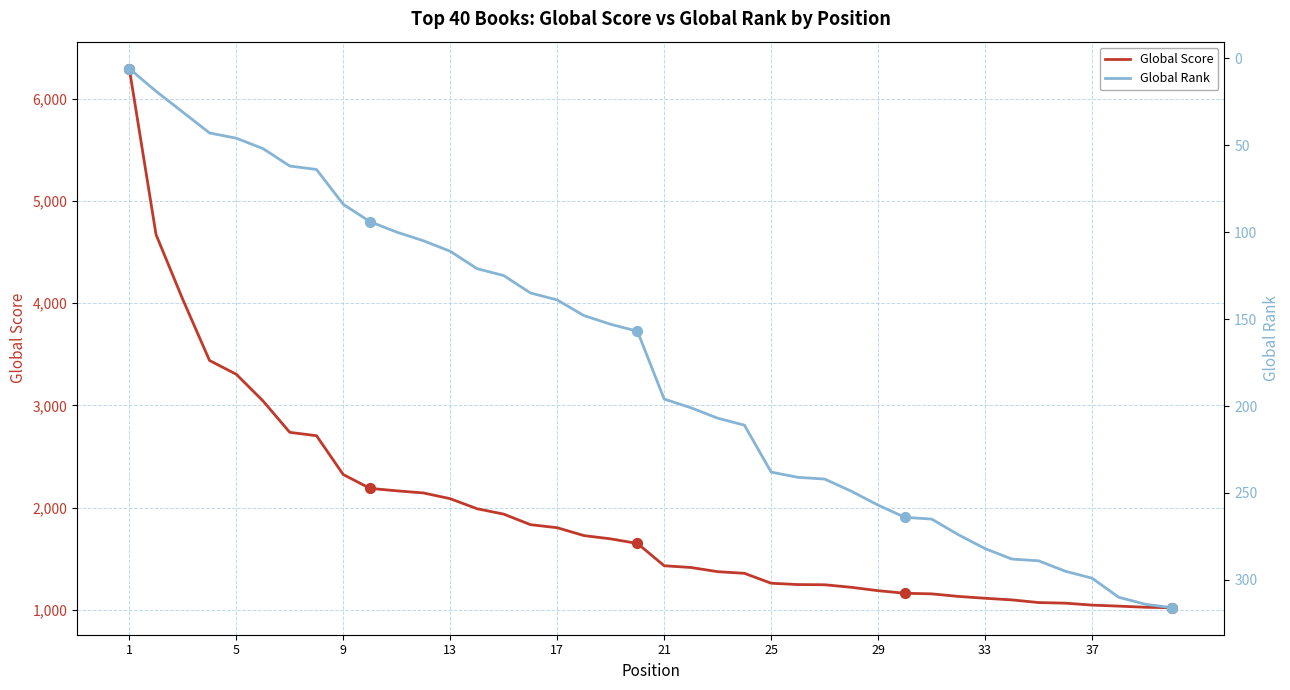

What are all the series names shown in the legend?

Global Score, Global Rank